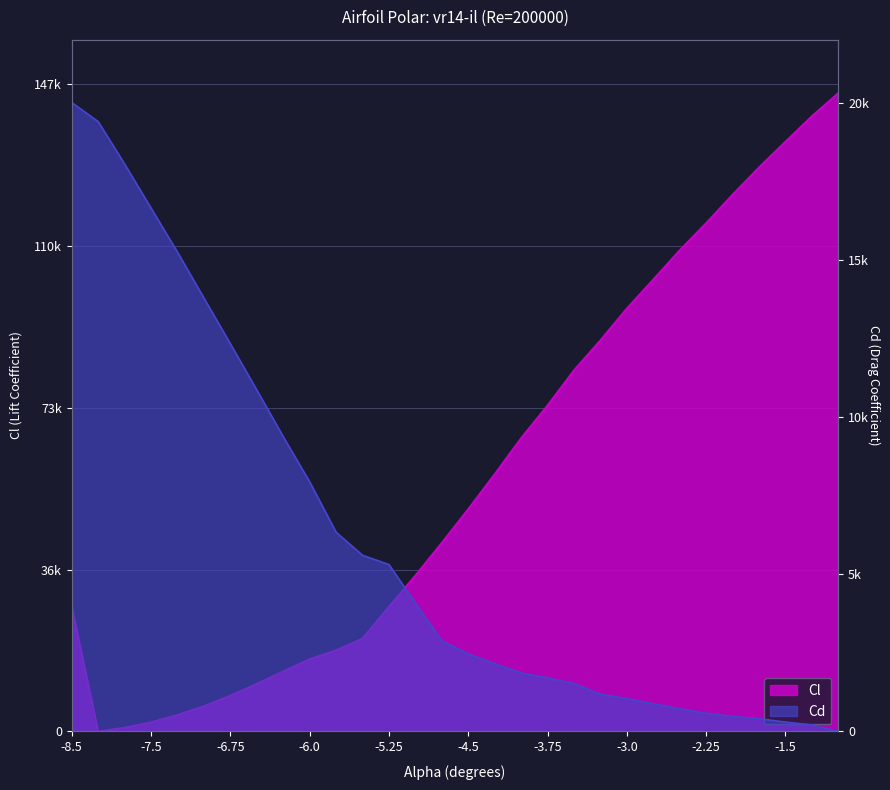

Reading left to right, what are all the values shown in this chart?

Cl: -8.5=4699.8	-8.0=0.0	-7.75=144.9	-7.5=347.8	-7.25=621.1	-7.0=952.4	-6.75=1349.9	-6.5=1793.0	-6.25=2260.9	-6.0=2720.5	-5.75=3051.8	-5.5=3494.8	-5.25=4695.7	-5.0=5863.4	-4.75=7093.2	-4.5=8360.2	-4.25=9672.9	-4.0=11026.9	-3.75=12256.7	-3.5=13577.6	-3.25=14703.9	-3.0=15900.6	-2.75=16989.6	-2.5=18087.0	-2.25=19109.7	-2.0=20178.1	-1.75=21205.0	-1.5=22169.8	-1.25=23126.3	-1.0=24000.0
Cd: -8.5=20000.0	-8.0=19395.0	-7.75=18047.3	-7.5=16645.2	-7.25=15243.0	-7.0=13783.5	-6.75=12329.7	-6.5=10861.6	-6.25=9376.3	-6.0=7939.8	-5.75=6336.9	-5.5=5602.9	-5.25=5307.5	-5.0=4083.2	-4.75=2884.6	-4.5=2465.9	-4.25=2156.3	-4.0=1860.9	-3.75=1700.4	-3.5=1522.6	-3.25=1184.2	-3.0=1043.7	-2.75=880.3	-2.5=722.6	-2.25=579.2	-2.0=478.9	-1.75=404.3	-1.5=298.2	-1.25=206.5	-1.0=0.0